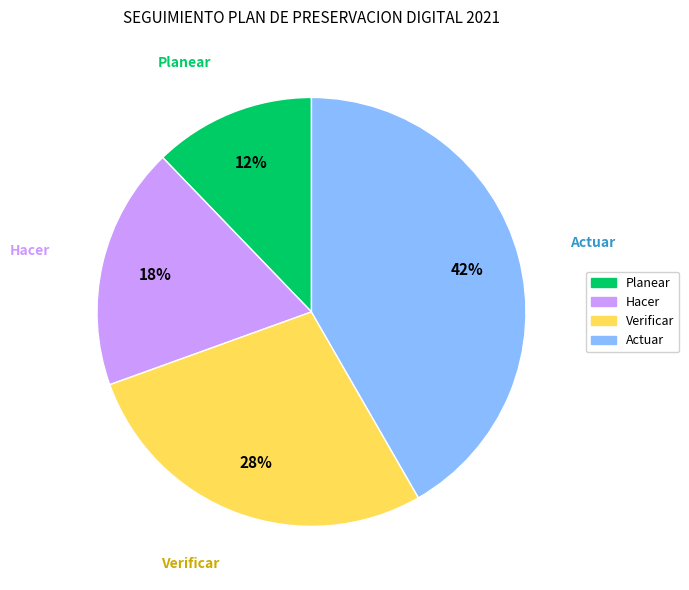

To the nearest percent, what portion does Actuar represent?

42%